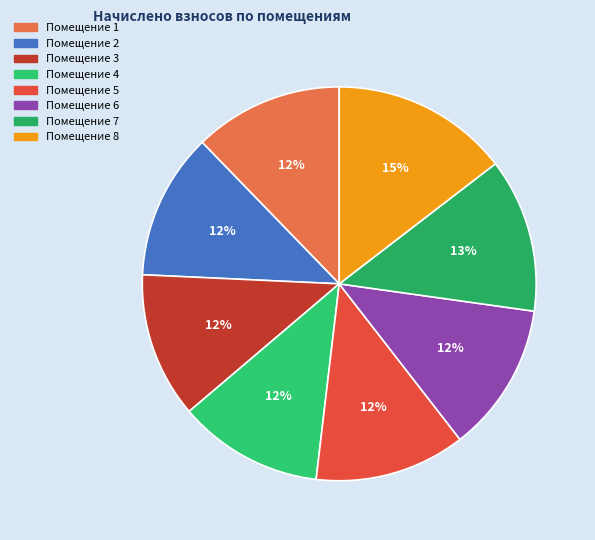

How many slices are in this pie chart?

8